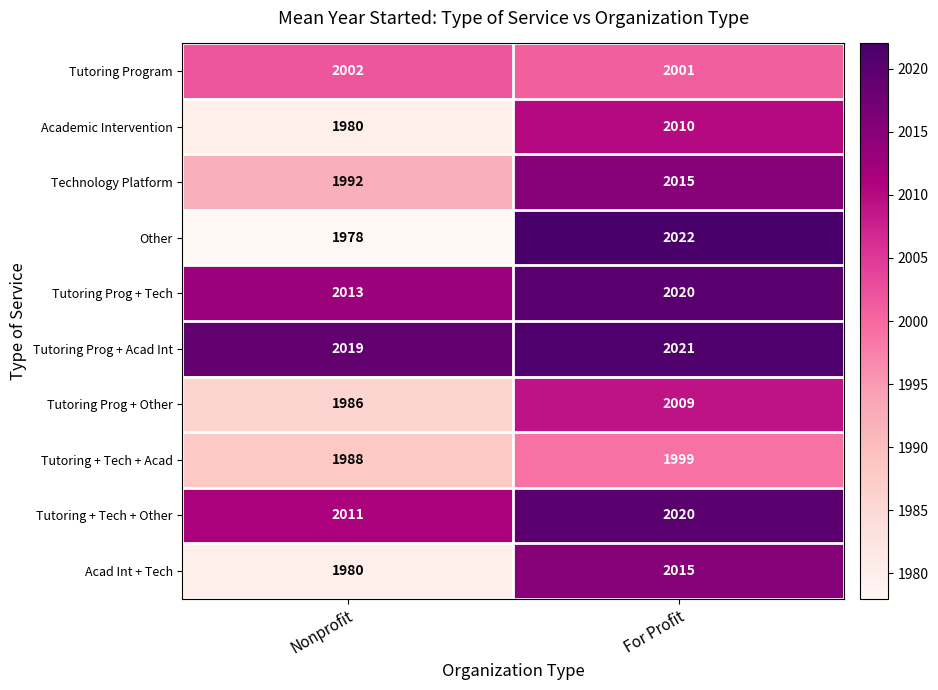

Is the value of Tutoring Prog + Acad Int at For Profit greater than the value of Acad Int + Tech at Nonprofit?

Yes